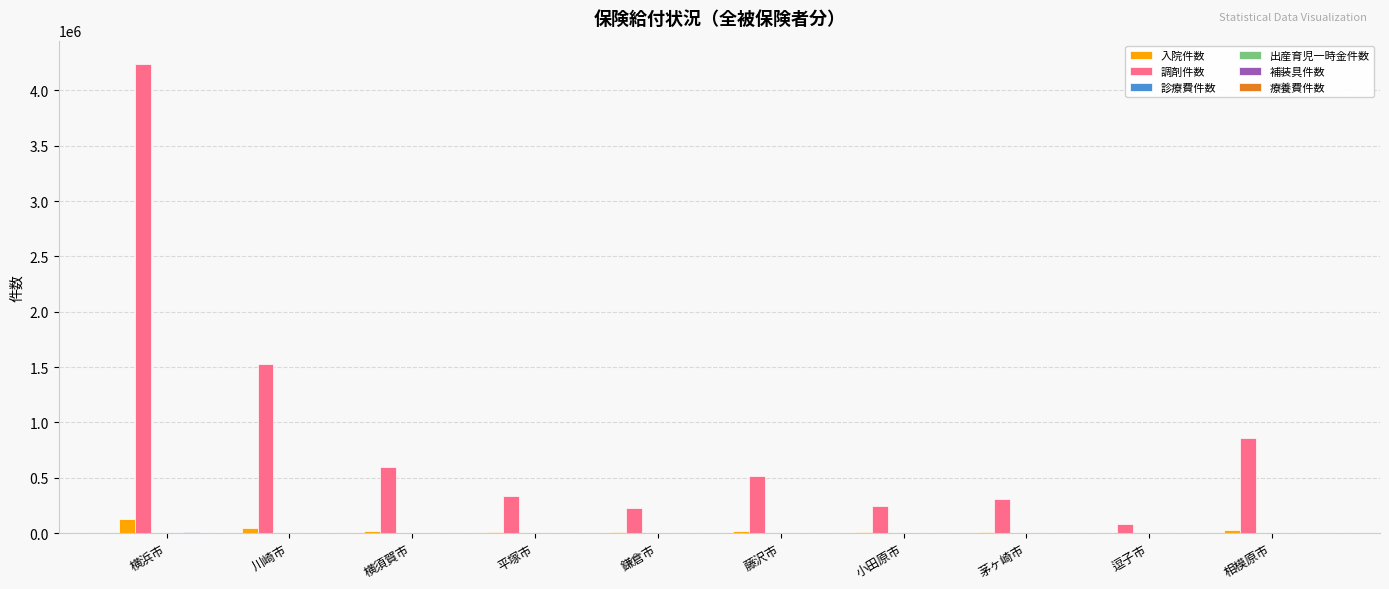

Which series has the largest total across all categories?

調剤件数